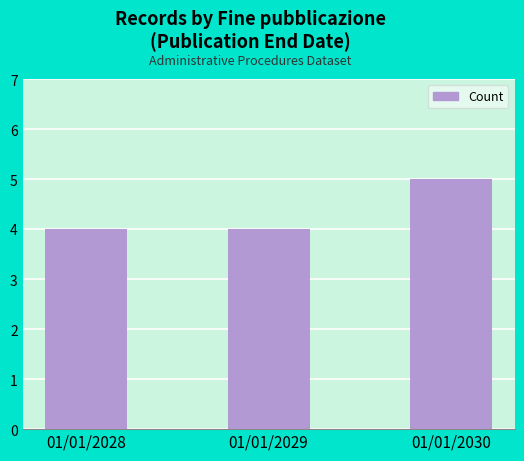

Count the number of categories in the chart.

3